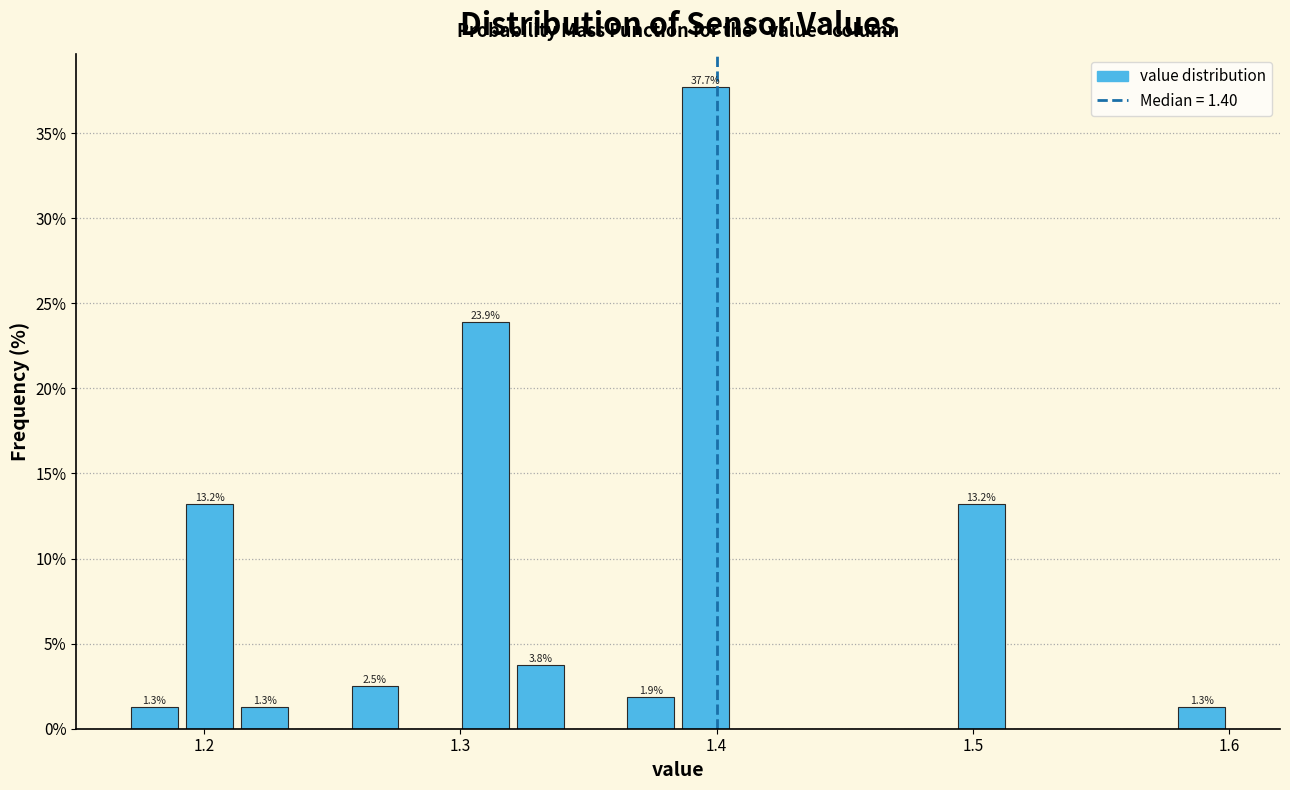

Read against the x-axis, roughly where is the centre of the tallest bar?

1.40